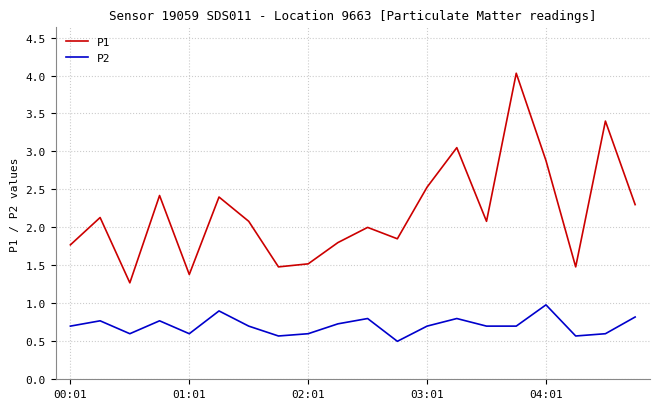

True or false: P1 and P2 cross at least once.

False